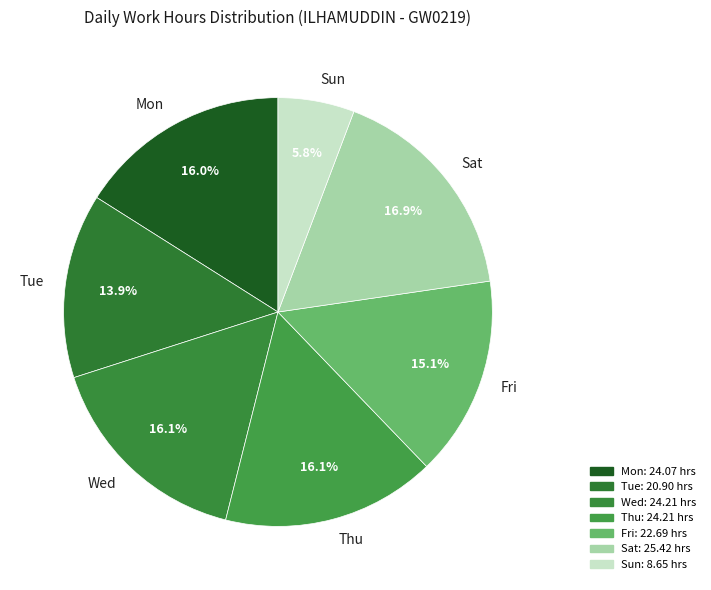

To the nearest percent, what percentage of the pie is Mon?

16%